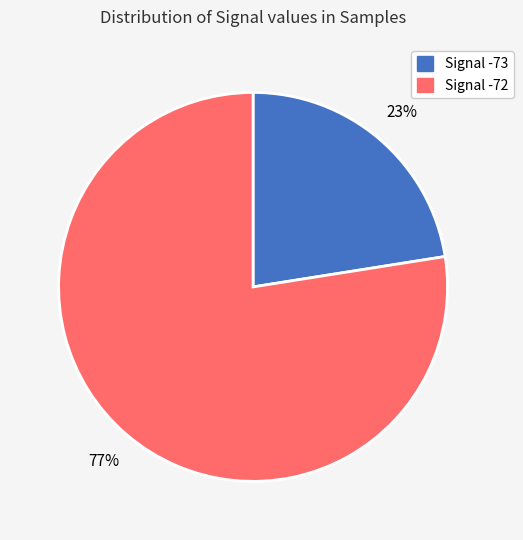

To the nearest percent, what is the average slice percentage?

50%